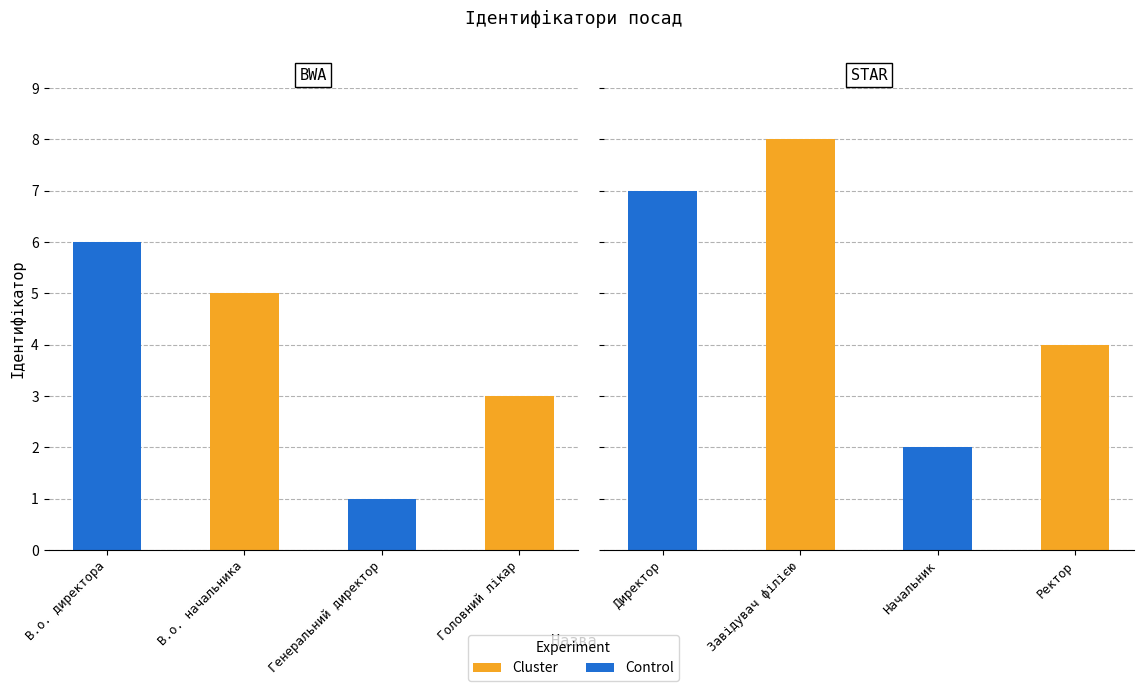

Which label corresponds to the largest value in the chart?

Завідувач філією